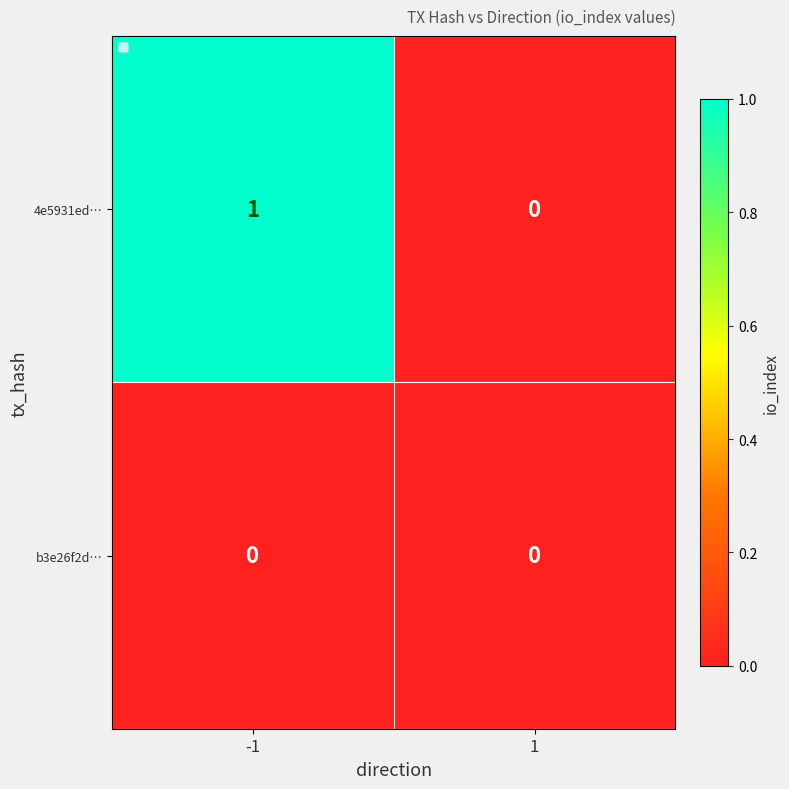

The 4e5931ed… series shows 1 at -1. True or false?

True